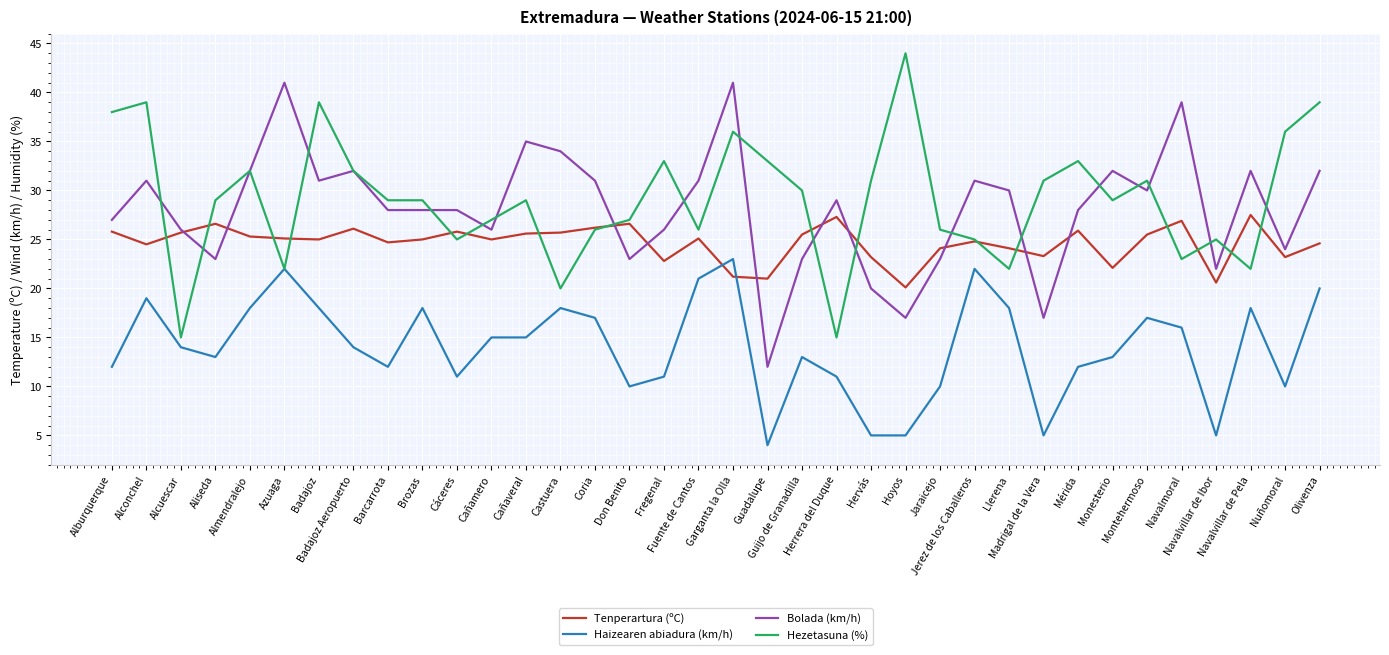

What is the maximum value shown in the chart?

44.0